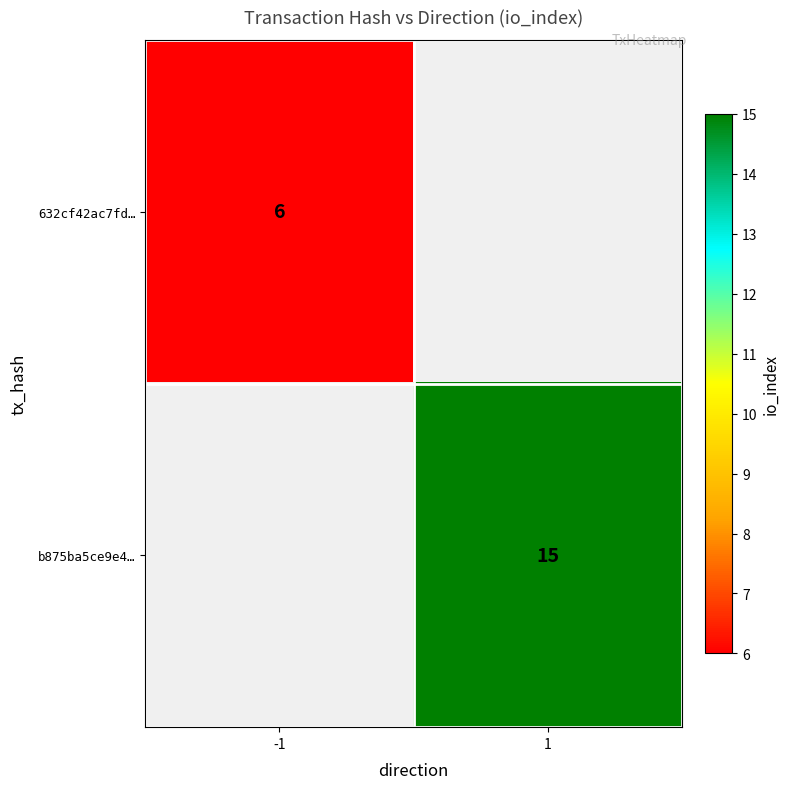

The value of 632cf42ac7fd… at -1 is 11. True or false?

False